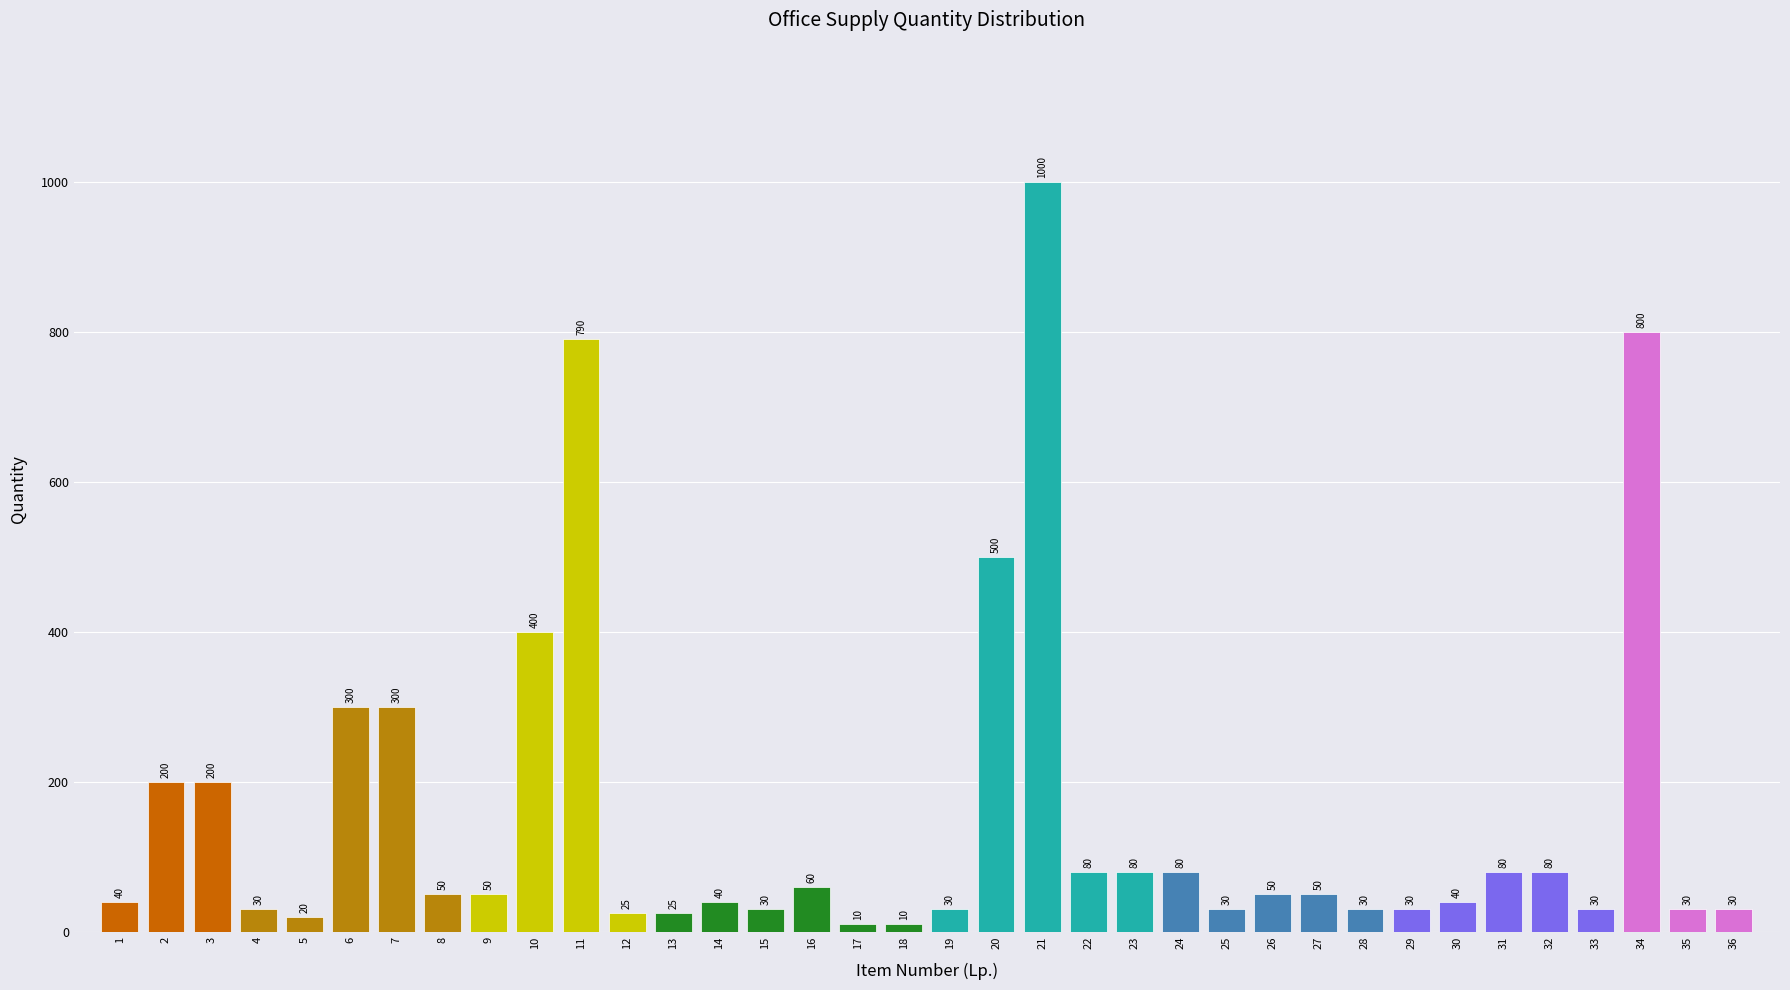

Reading right to left, list all the values displayed in this chart.

36=30	35=30	34=800	33=30	32=80	31=80	30=40	29=30	28=30	27=50	26=50	25=30	24=80	23=80	22=80	21=1000	20=500	19=30	18=10	17=10	16=60	15=30	14=40	13=25	12=25	11=790	10=400	9=50	8=50	7=300	6=300	5=20	4=30	3=200	2=200	1=40